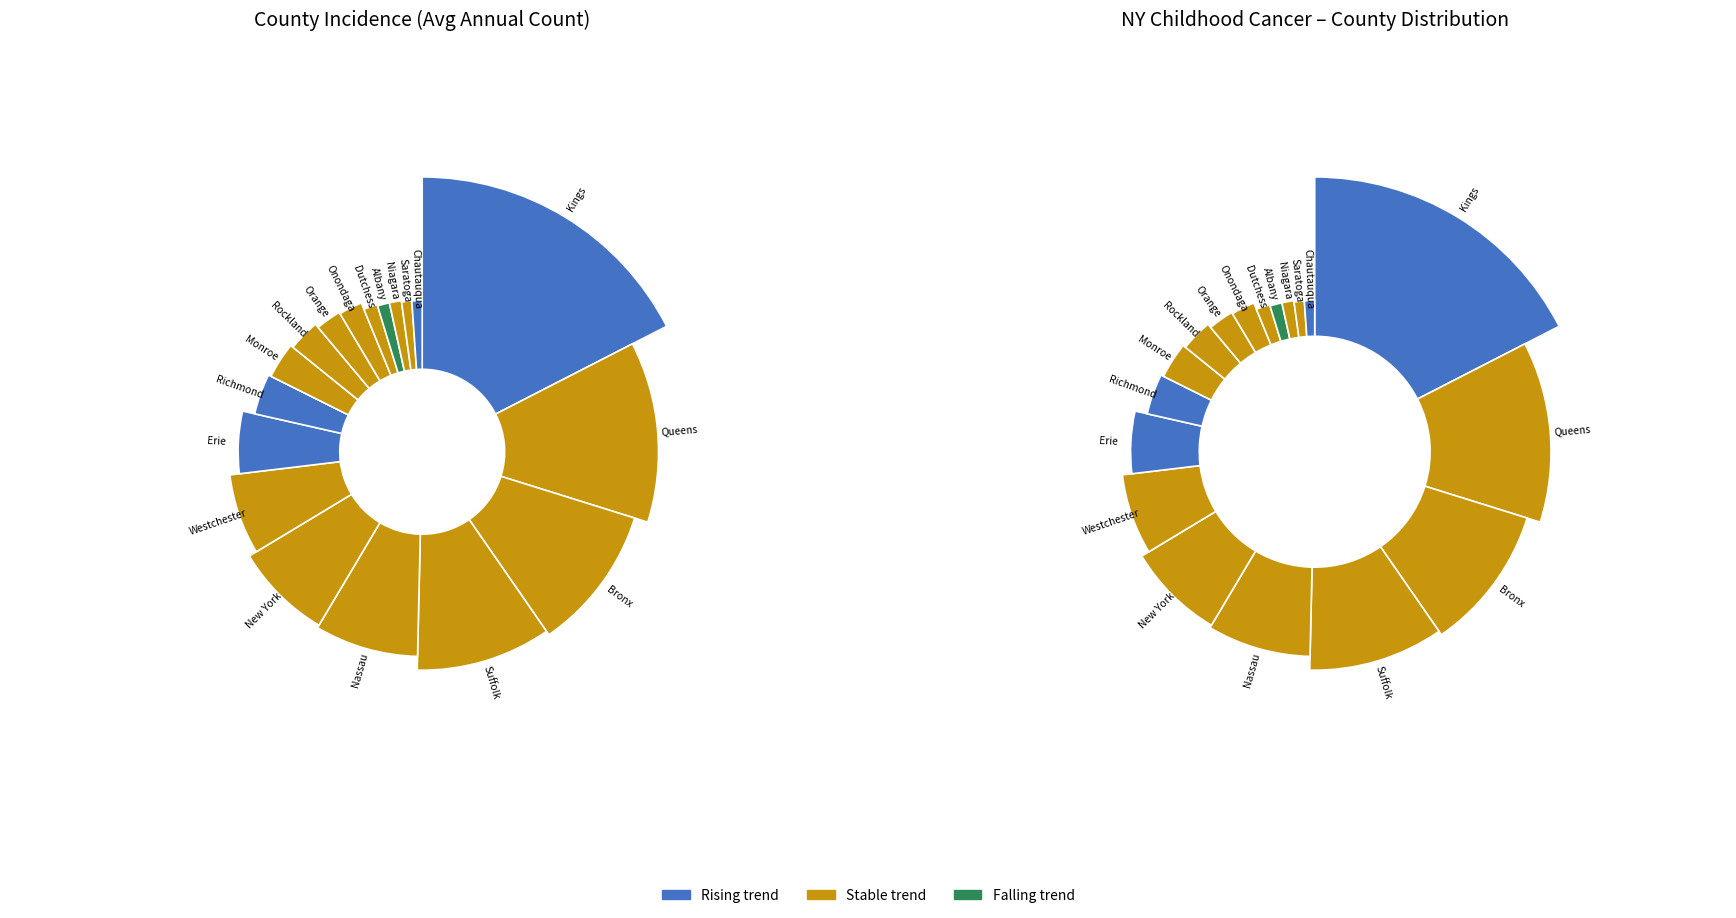

To the nearest percent, what is the average slice percentage?

6%